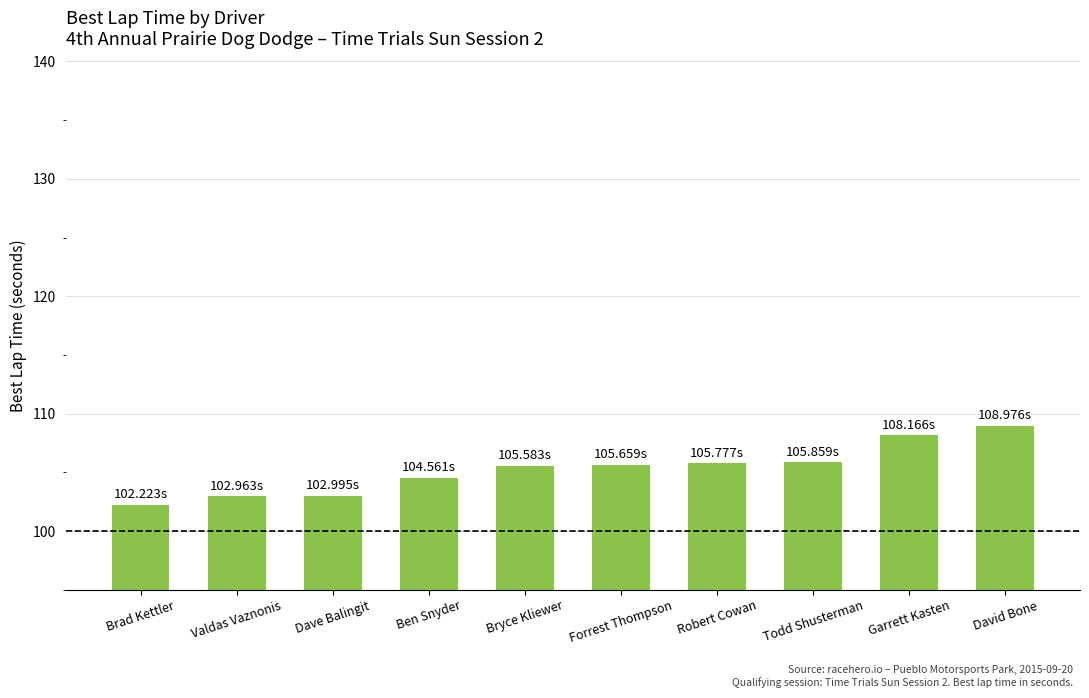

What is the label of the 10th bar from the right?

Brad Kettler